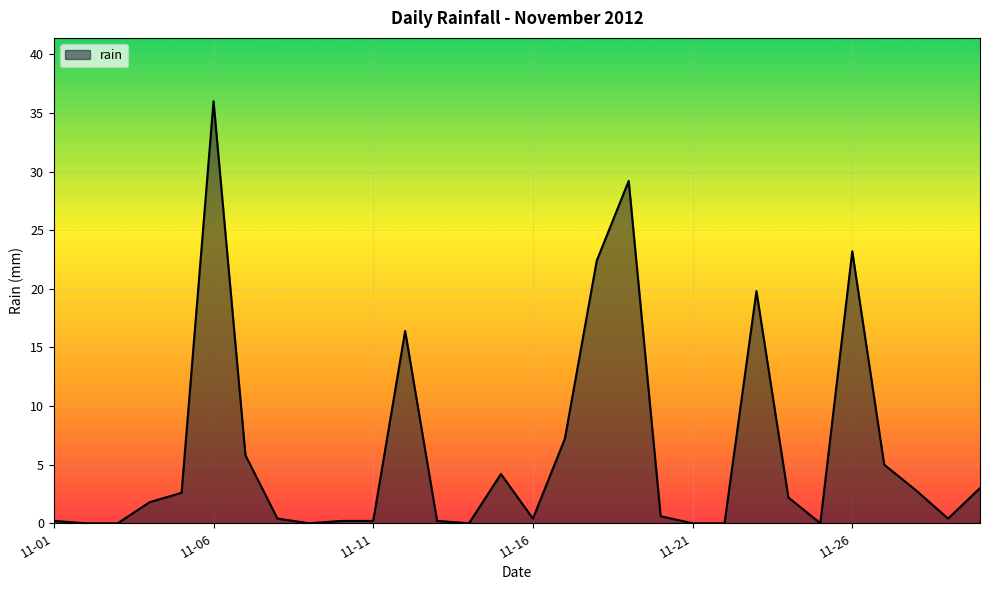

What is the difference between the maximum and minimum values?

36.0